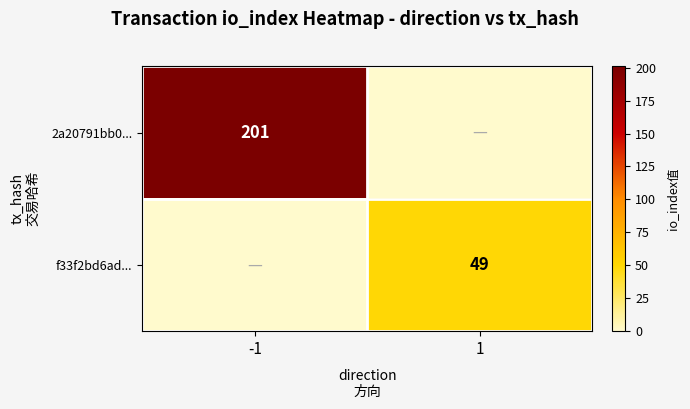

The value of 2a20791bb0... at -1 is 343. True or false?

False